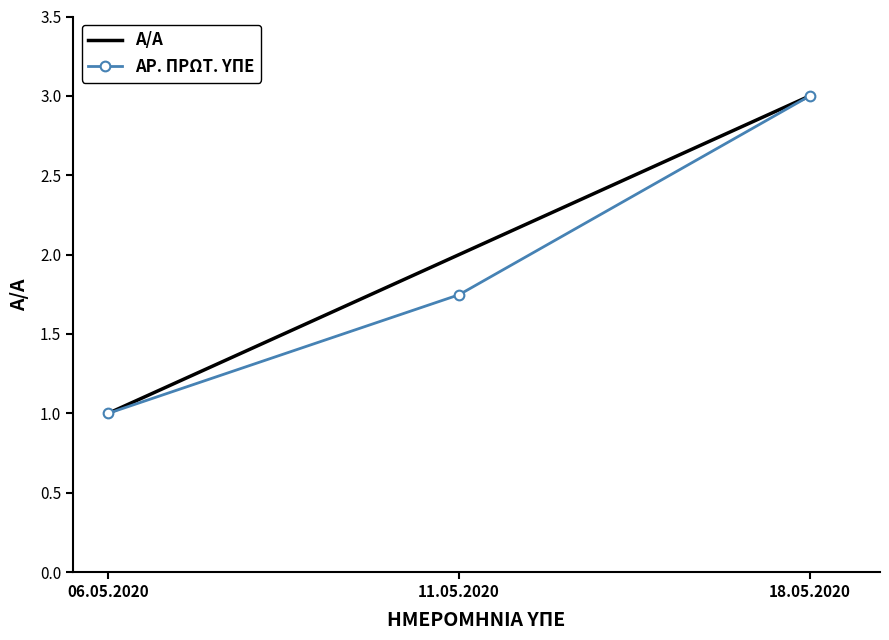

Which series changed the most between 06.05.2020 and 11.05.2020?

Α/Α